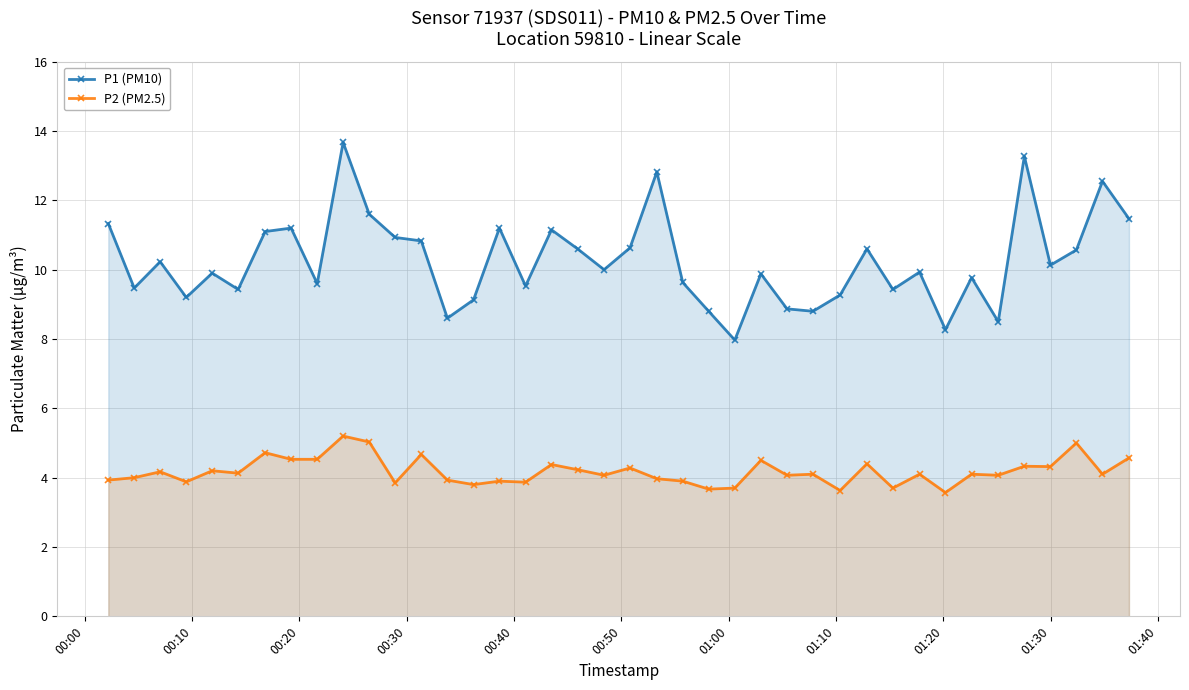

Rank the series by their maximum value, from highest to lowest.

P1 (PM10), P2 (PM2.5)